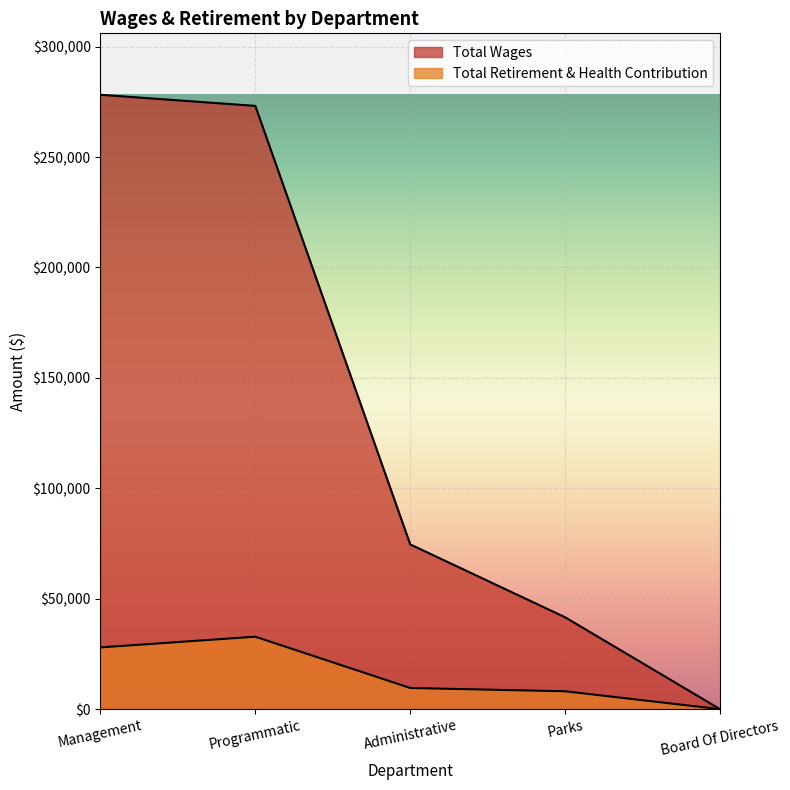

Does the chart display data point markers on the line(s)?

No